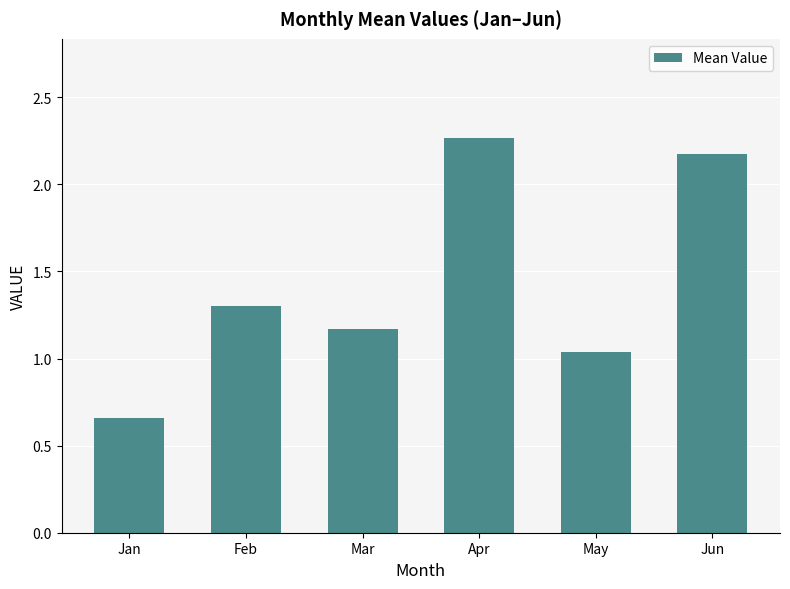

Approximately how many times larger is the value at May compared to Apr?

0.5